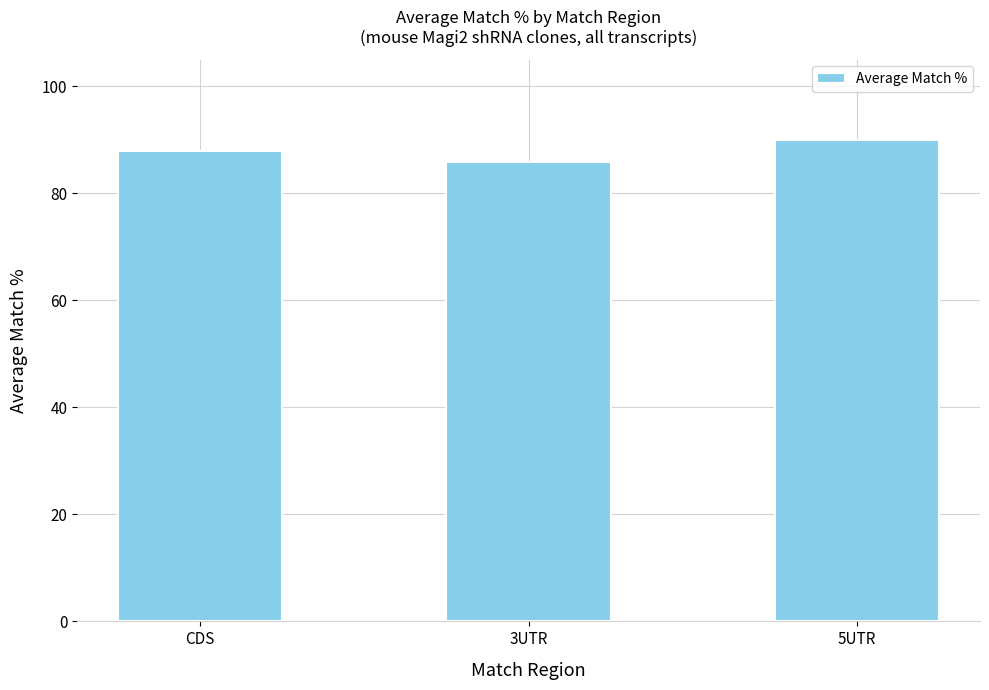

What is the change in value from CDS to 3UTR?

-2.1